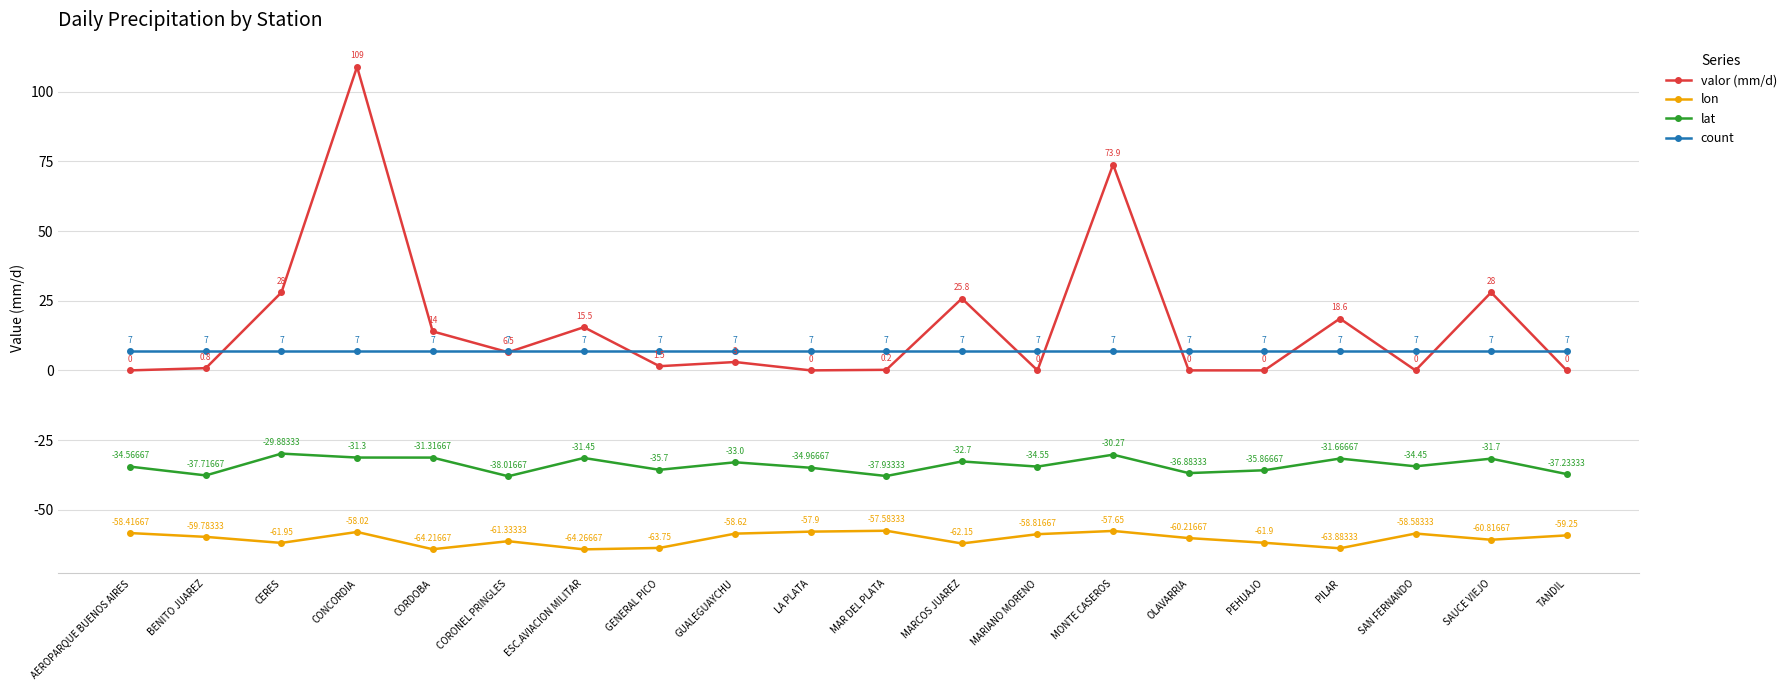

Where is the first local maximum for lat?

CERES